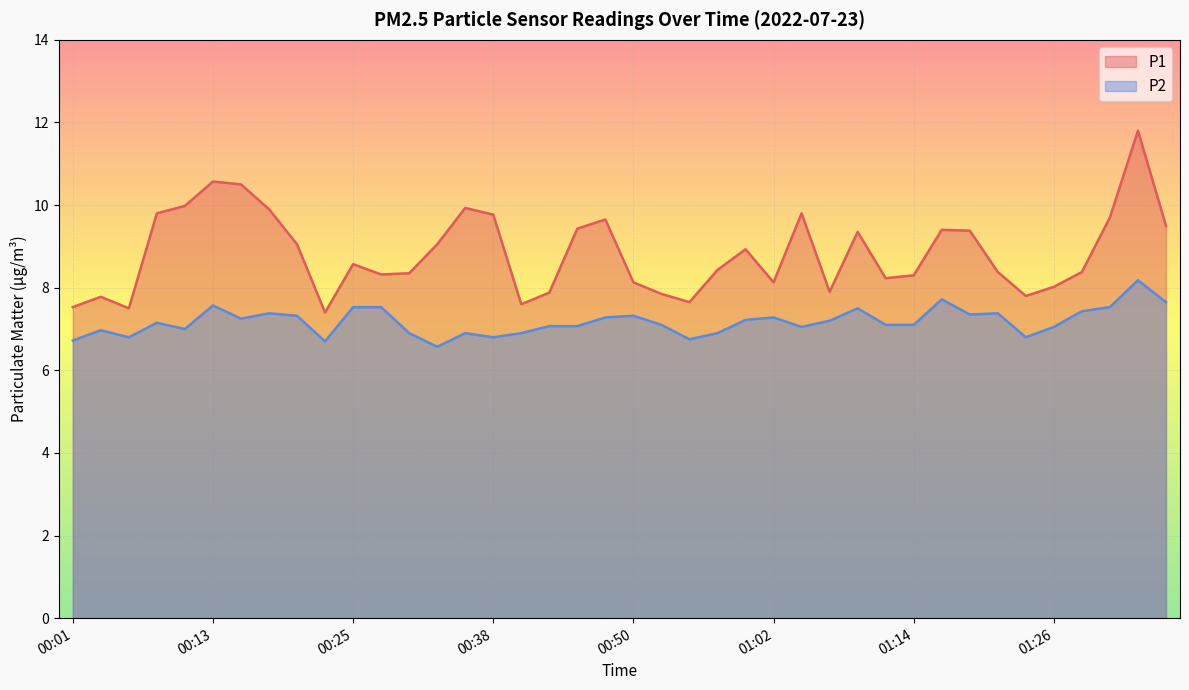

How many lines are shown in the chart?

2